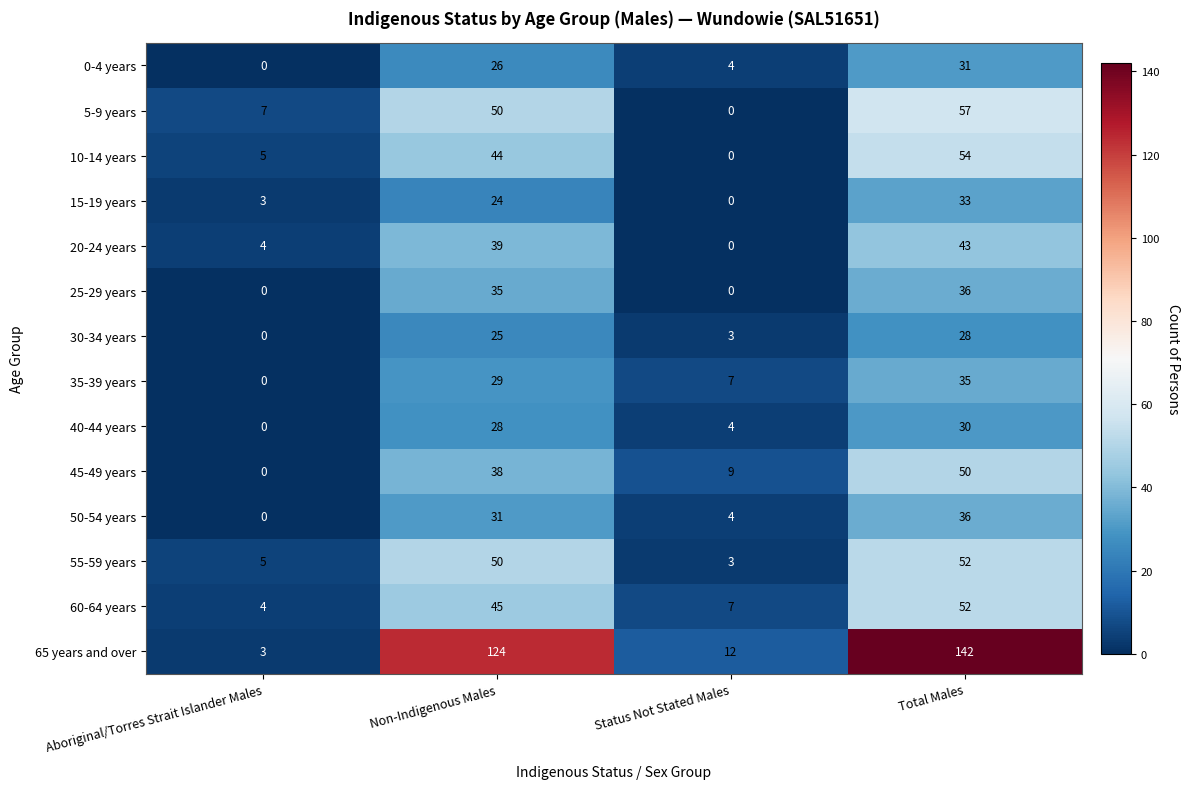

Which series has the largest total across all categories?

65 years and over